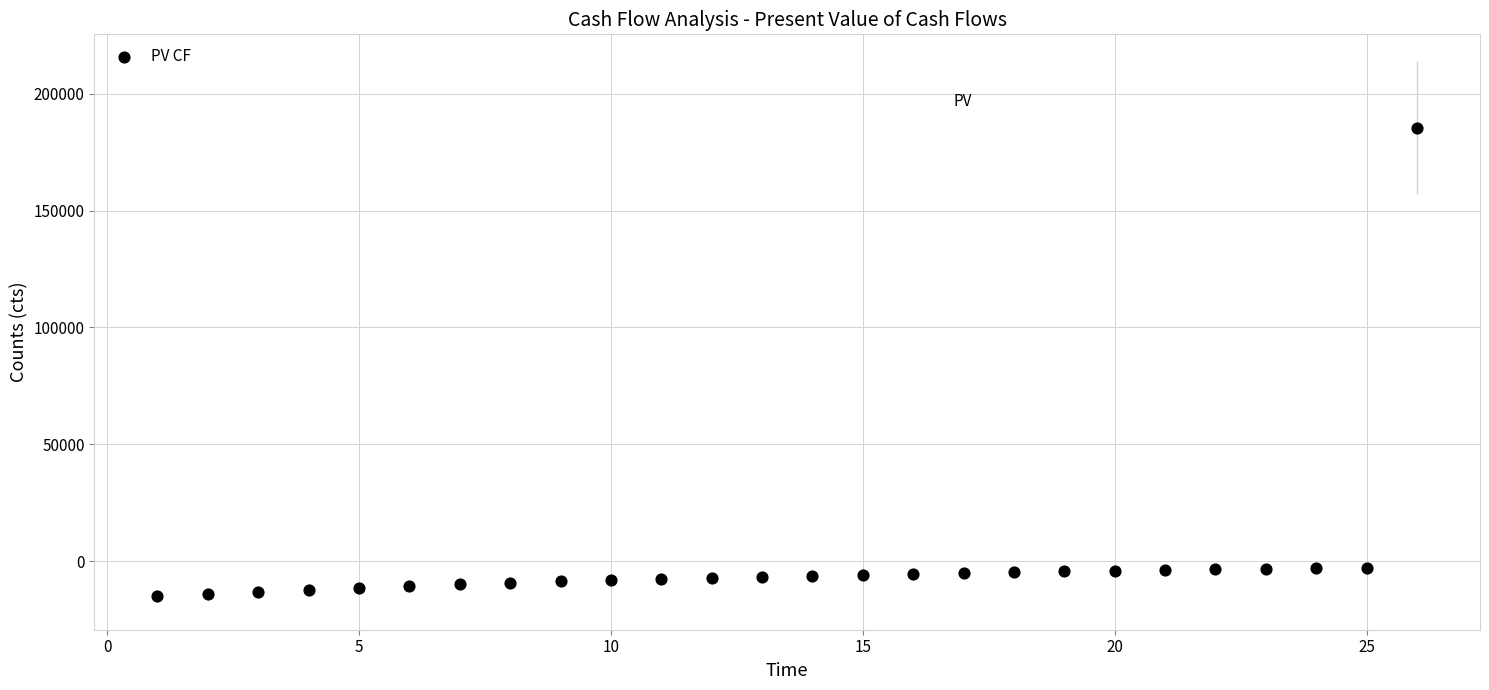

What is the range of X values (max minus min)?

25.0